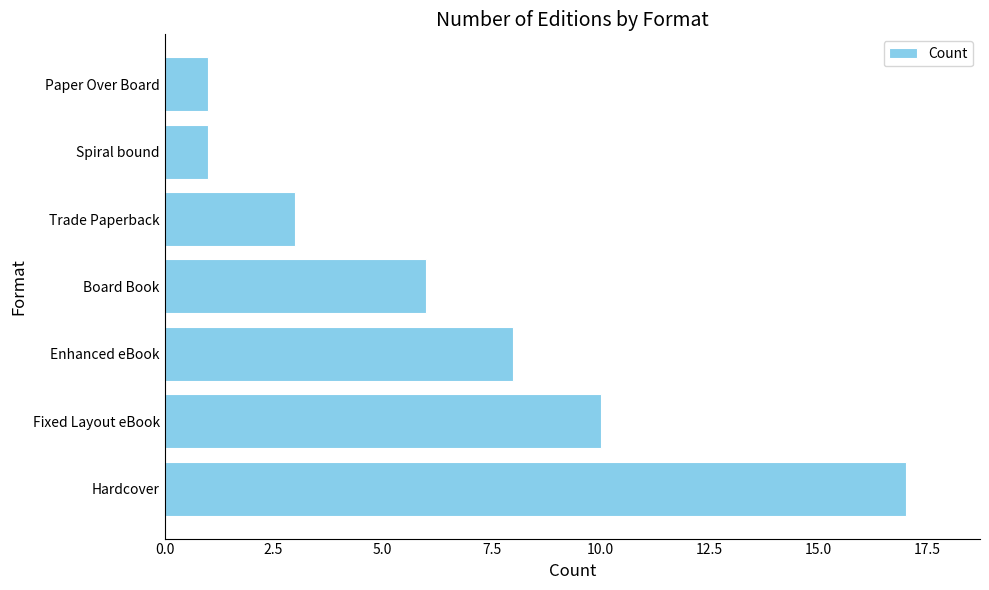

True or false: the data shows 6 at Board Book.

True